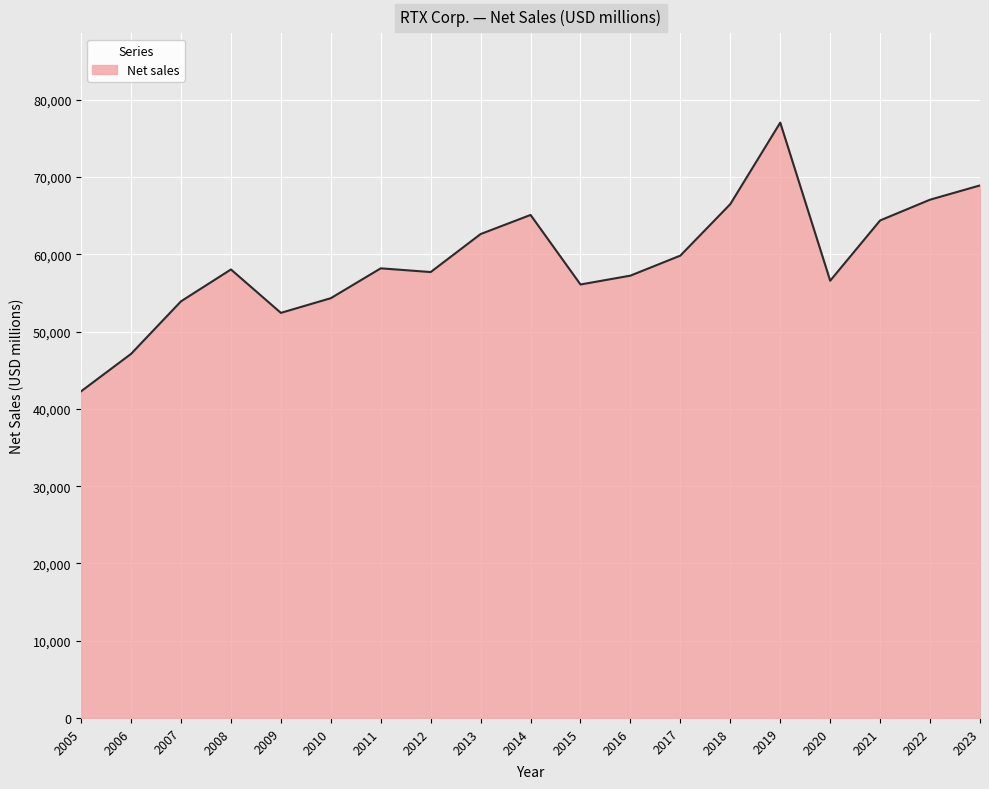

Is it true that the value at 2007 is 53919?

True